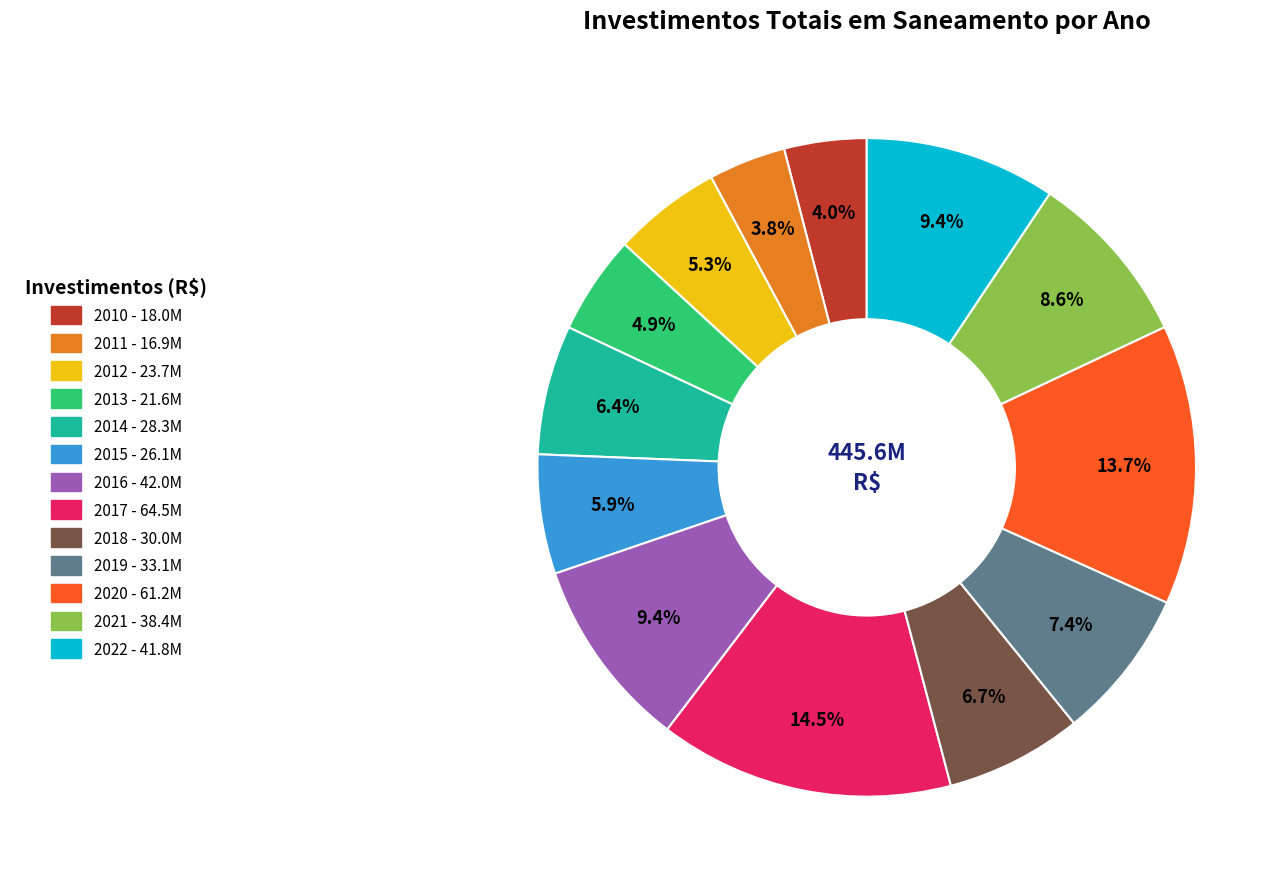

Count the number of slices in the pie.

13